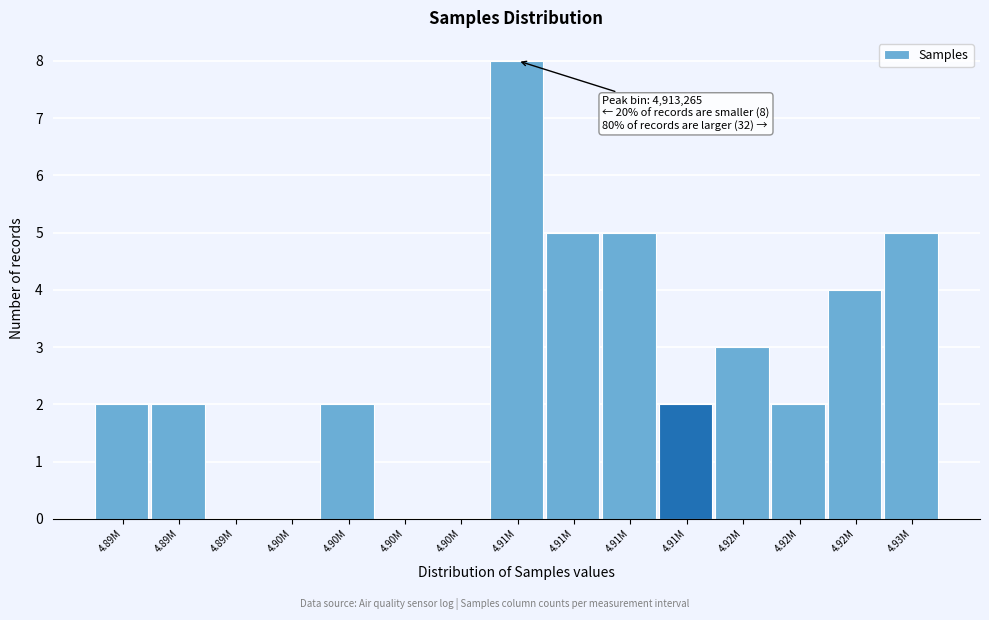

How many data points does each series have?

15